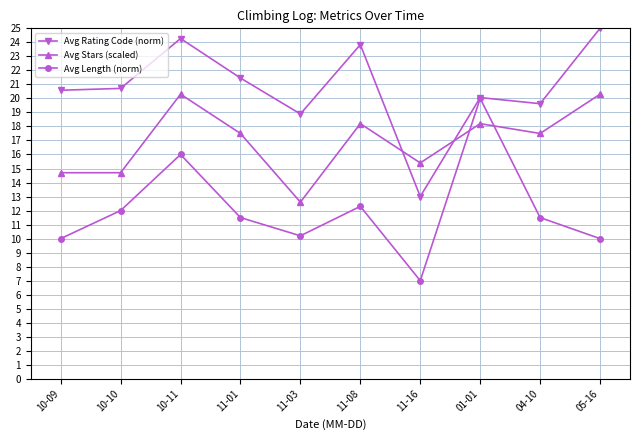

How many values in the Avg Length (norm) series are below 11?

4